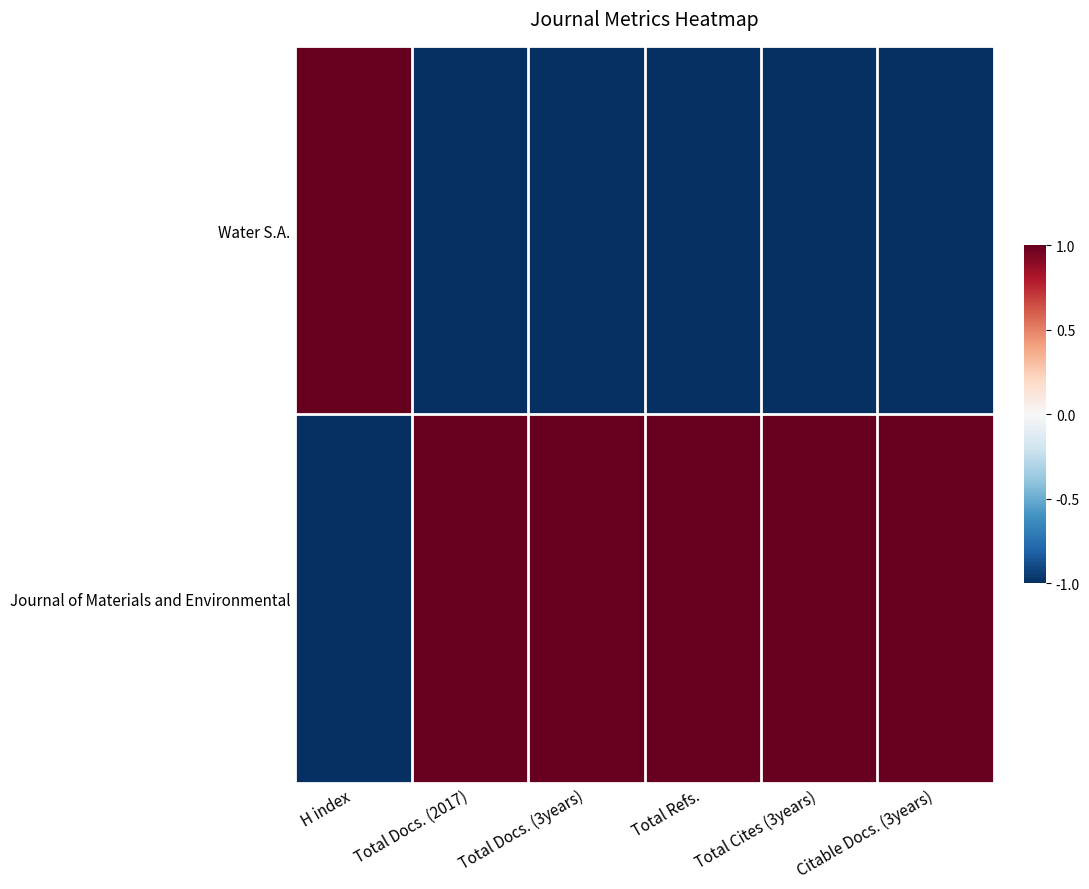

Reading right to left, extract all data points from this chart.

Water S.A.: Citable Docs. (3years)=-1	Total Cites (3years)=-1	Total Refs.=-1	Total Docs. (3years)=-1	Total Docs. (2017)=-1	H index=1
Journal of Materials and Environmental: Citable Docs. (3years)=1	Total Cites (3years)=1	Total Refs.=1	Total Docs. (3years)=1	Total Docs. (2017)=1	H index=-1